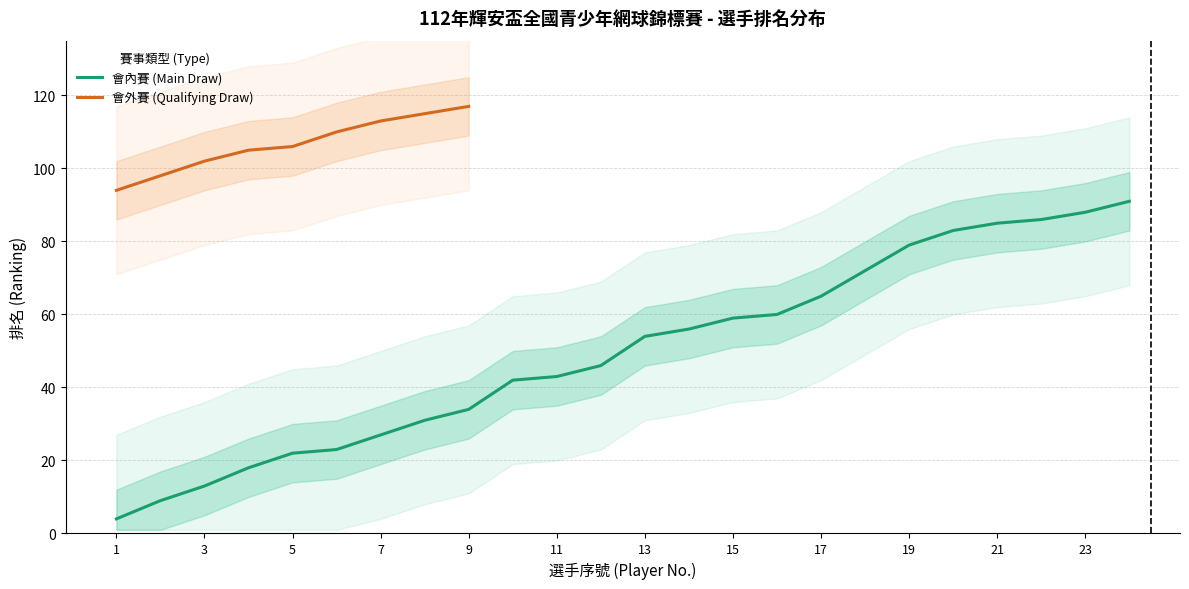

The value at 11 is 43. True or false?

True